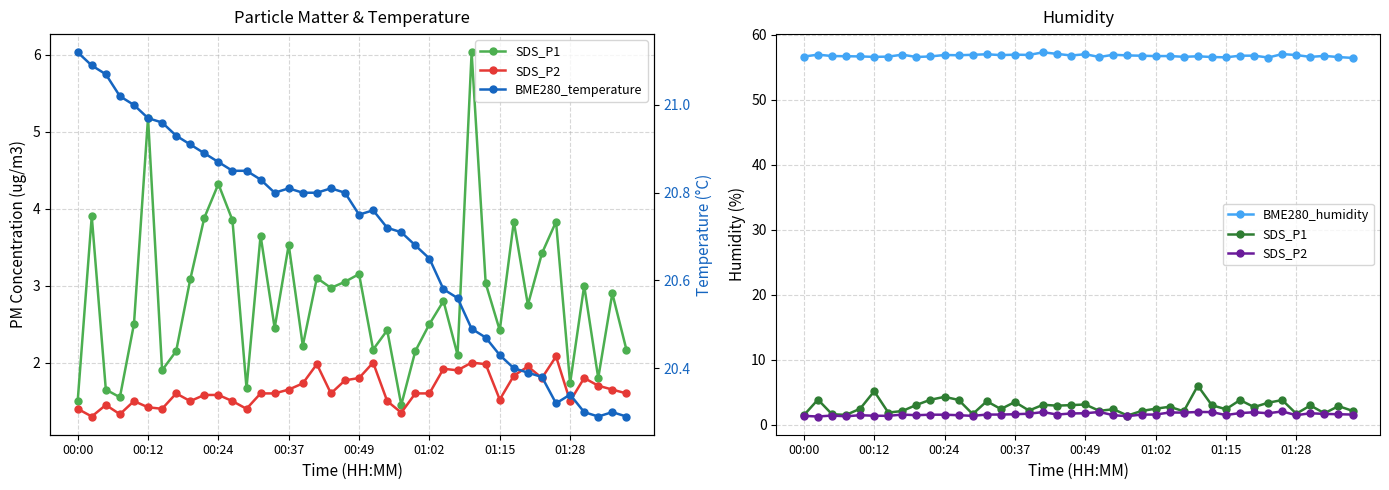

Which series has the widest spread of values?

SDS_P1